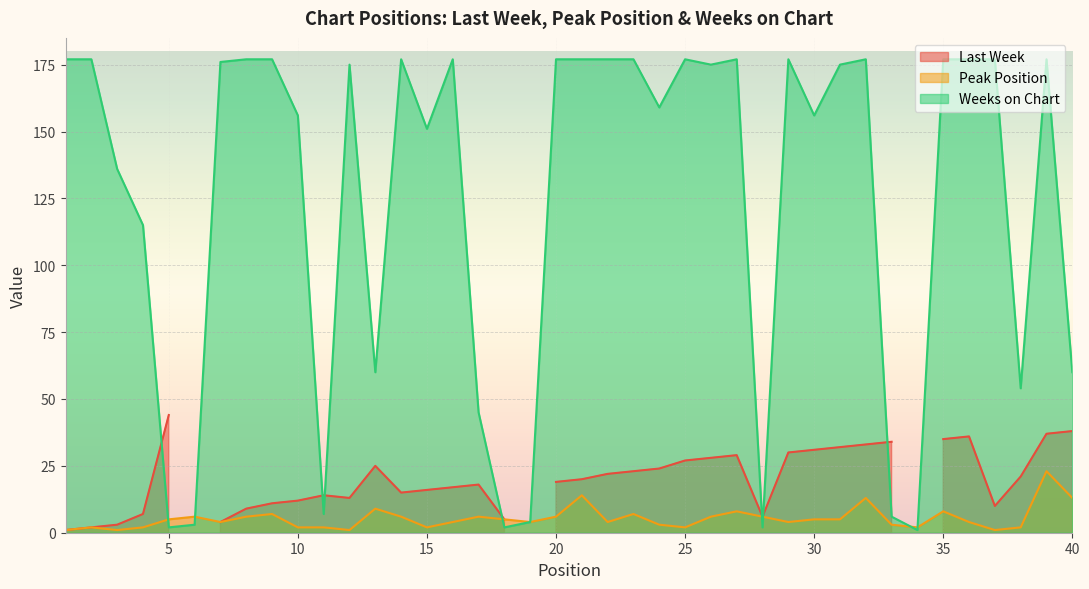

After their last crossing, which series has the higher values: Weeks on Chart or Peak Position?

Weeks on Chart